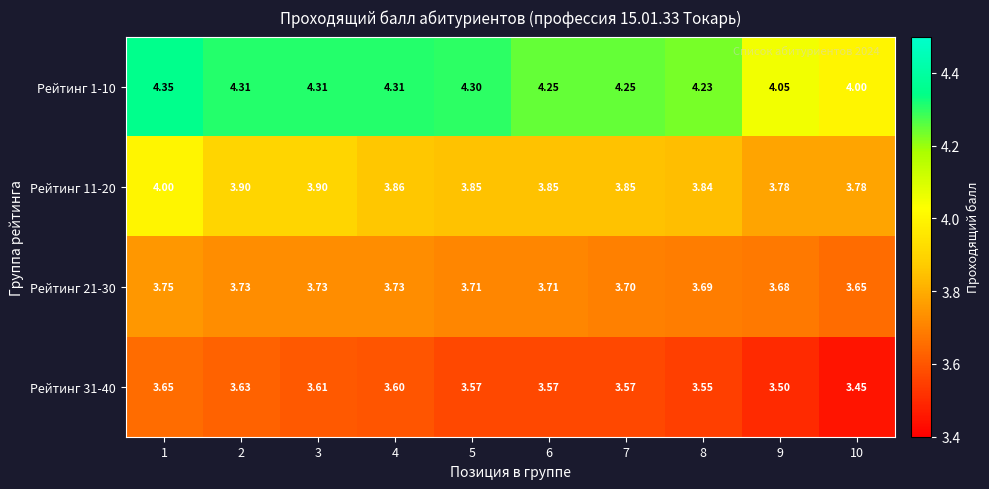

How many series are shown in this chart?

4